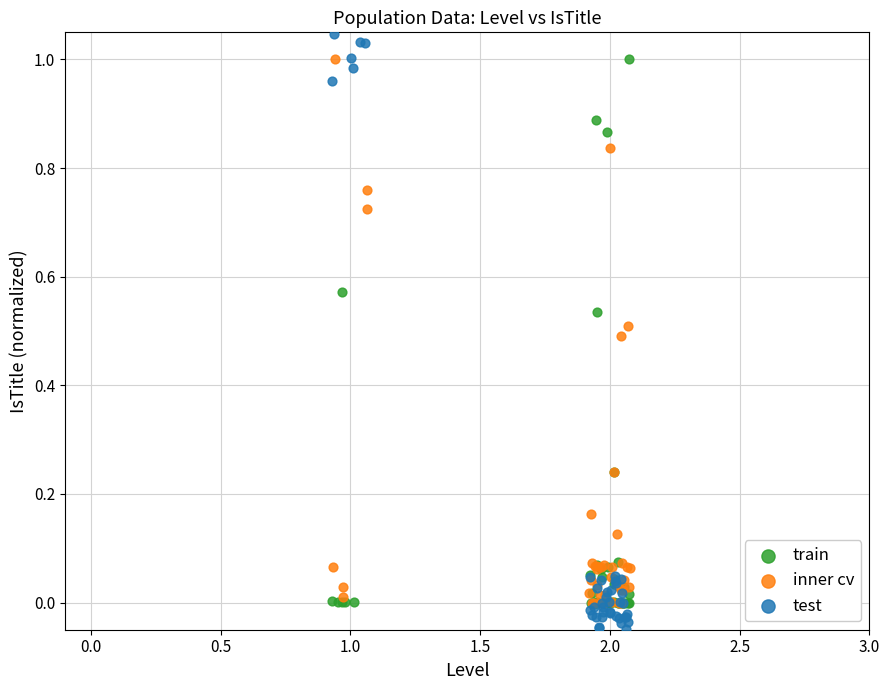

Which series contains the lowest Y value?

test